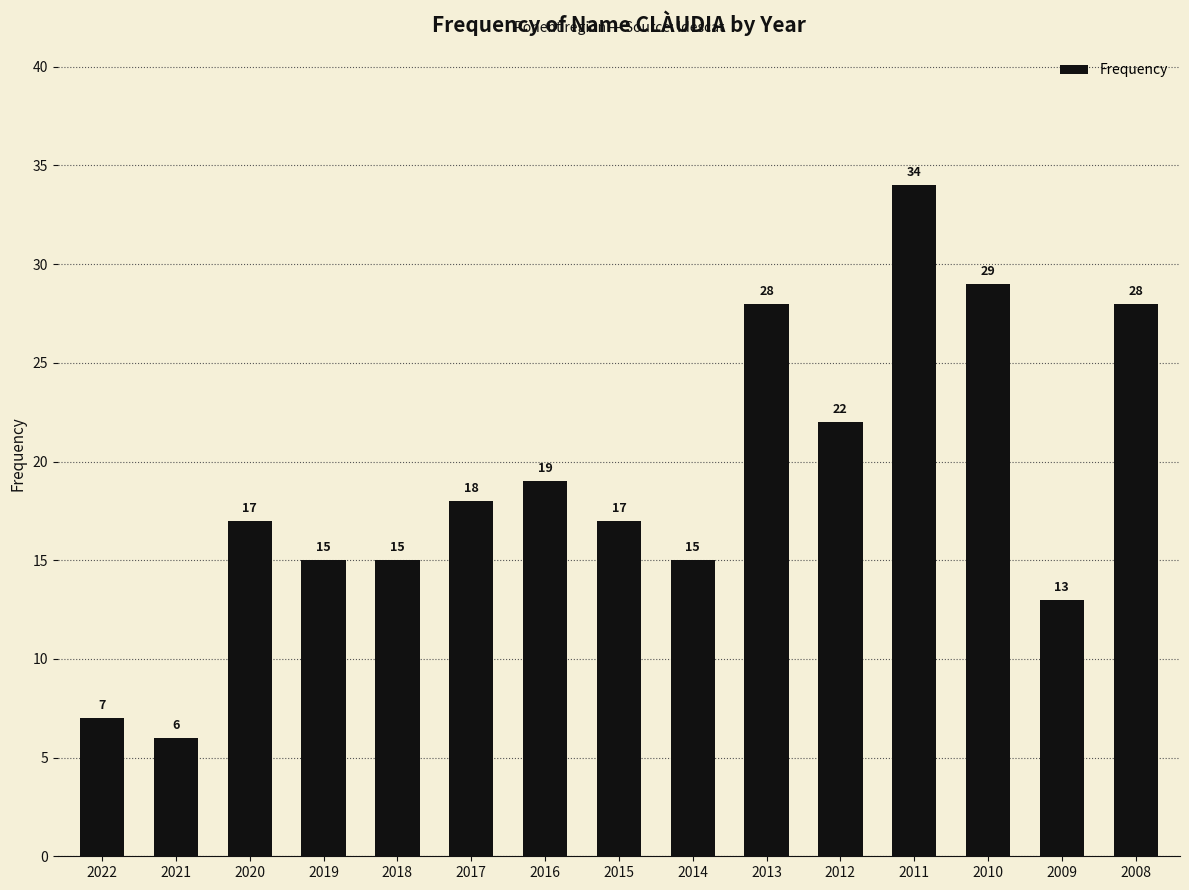

Between 2021 and 2009, which is larger?

2009